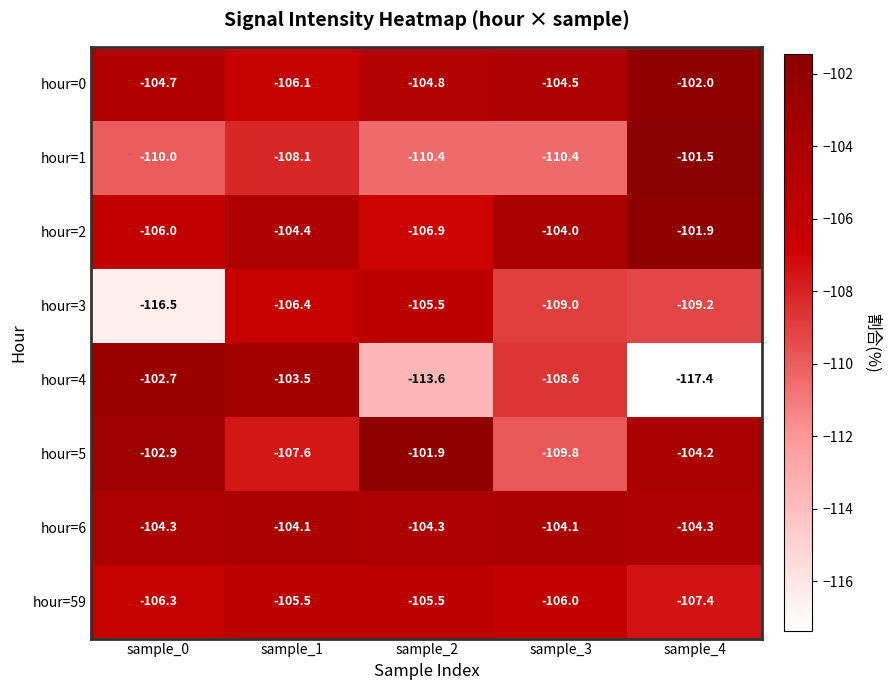

At which label does hour=59 first exceed -106?

sample_1